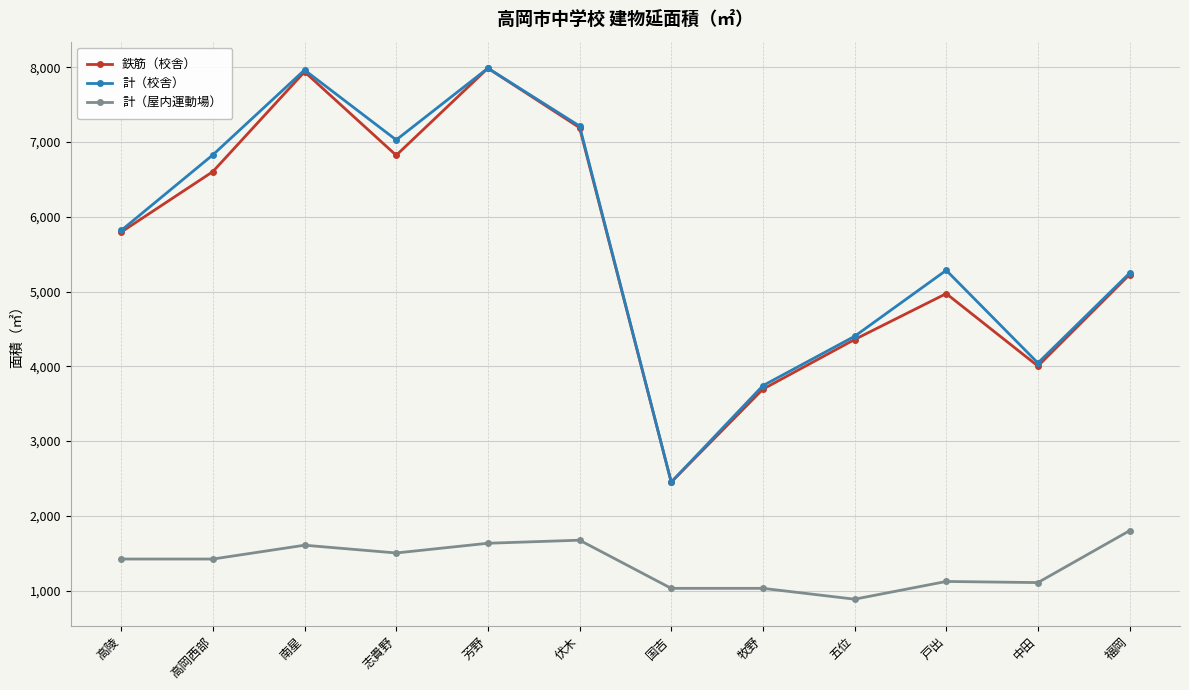

True or false: 計（屋内運動場） and 鉄筋（校舎） cross at least once.

False